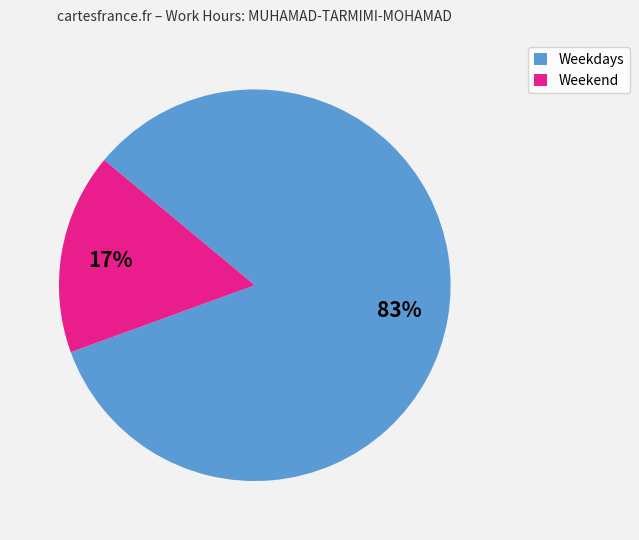

How many segments does this pie chart have?

2